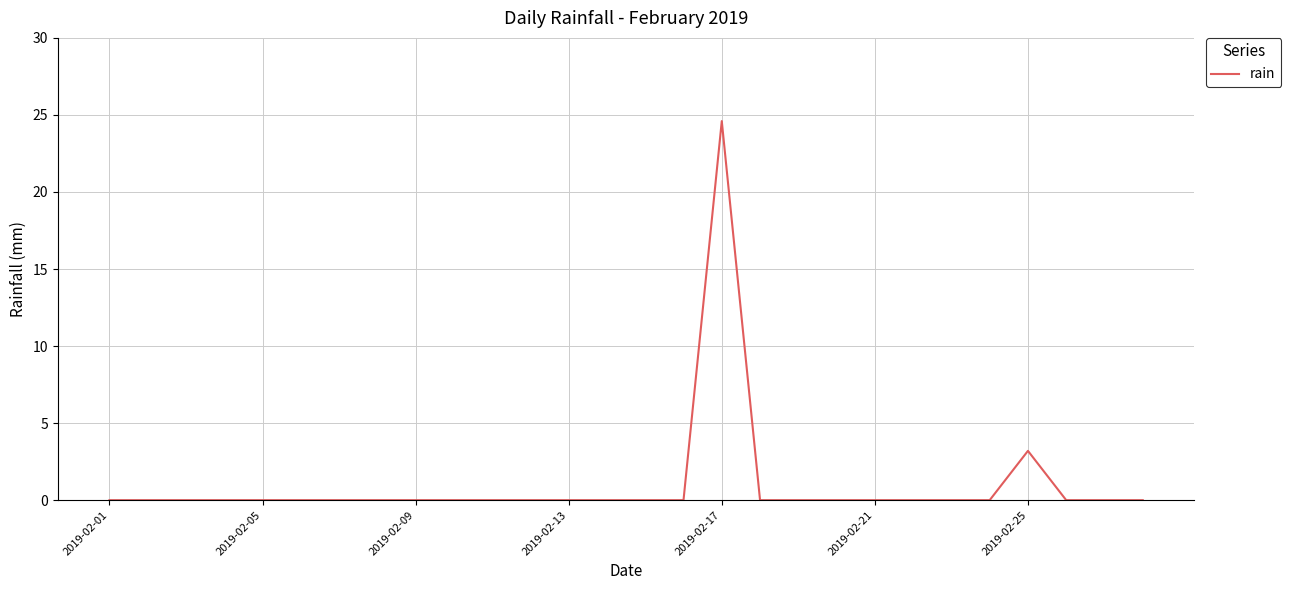

What is the difference between the maximum and minimum values?

24.6